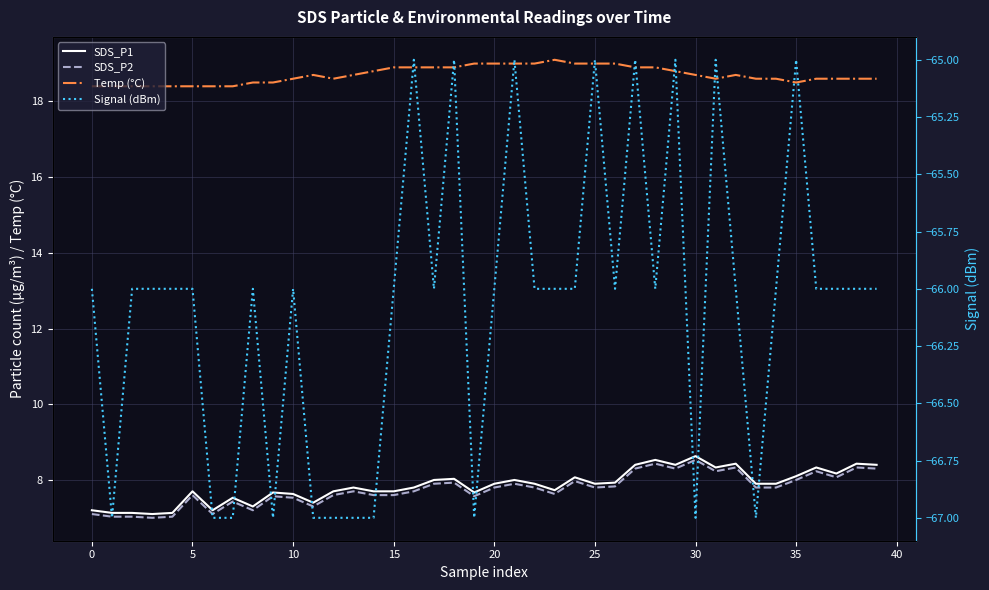

True or false: SDS_P1 has more than 1 interior local peaks.

True